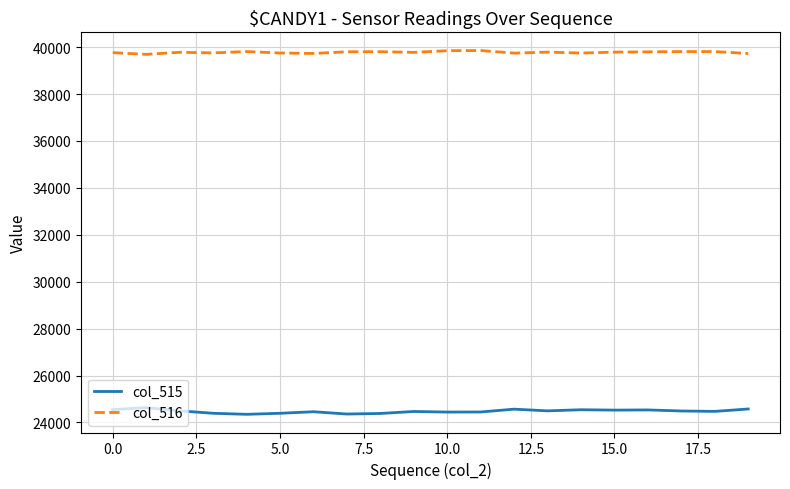

What is the maximum value for col_515?

24633